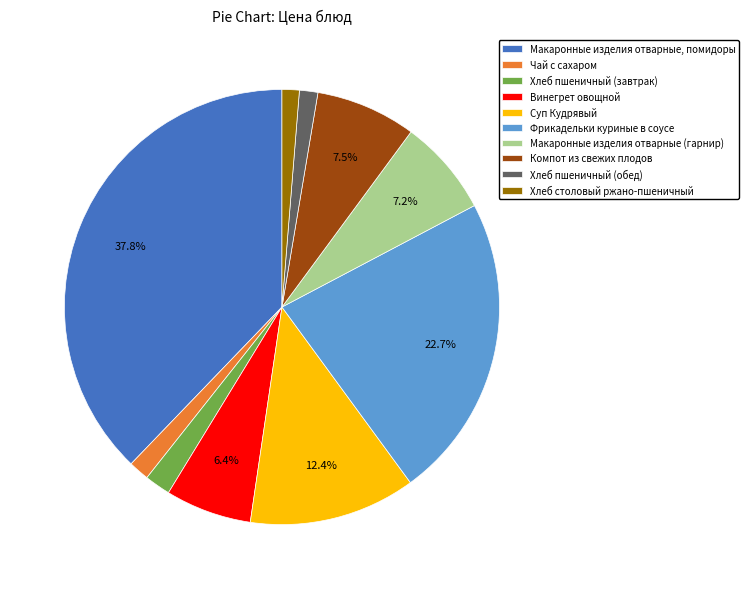

Do Макаронные изделия отварные, помидоры and Чай с сахаром together represent more than half of the pie?

No